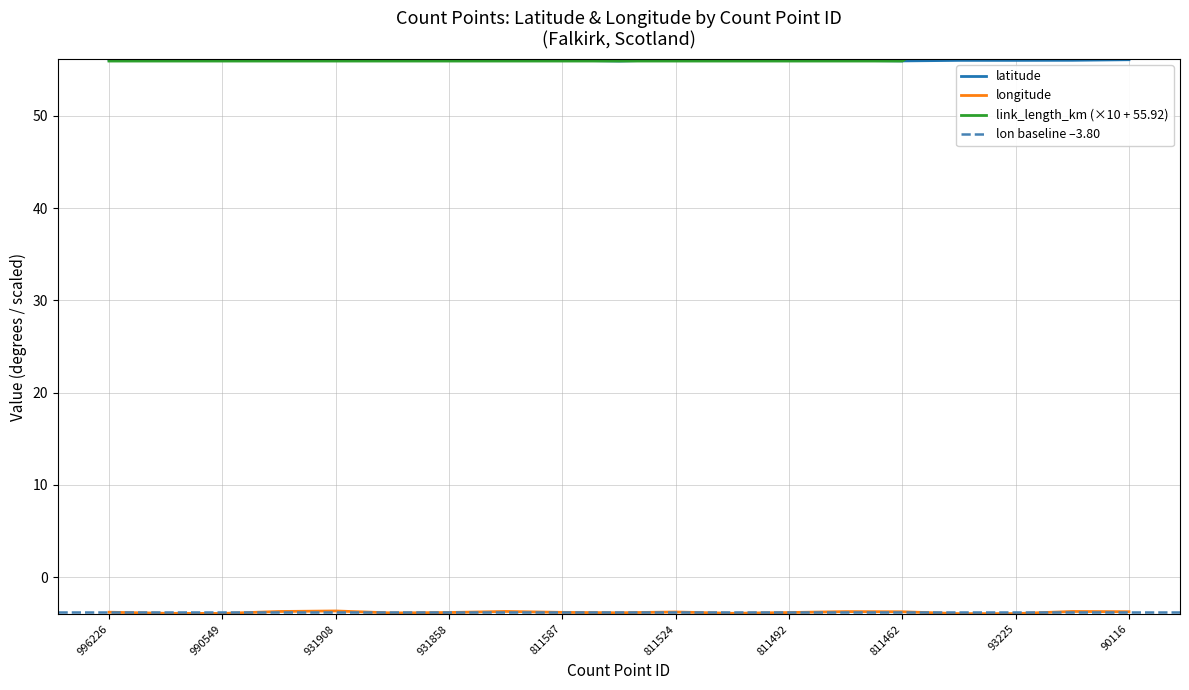

How many categories are shown in the chart?

19